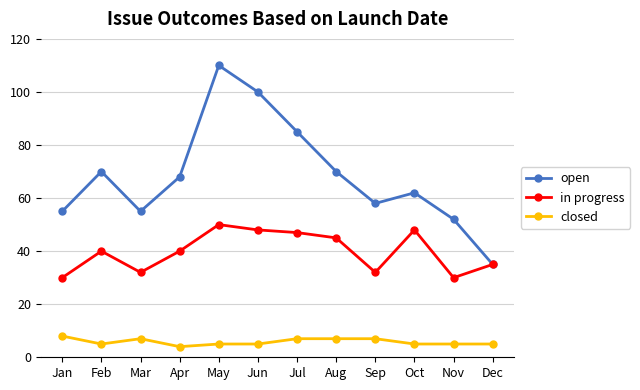

Rank the series at Sep from lowest to highest value.

closed, in progress, open